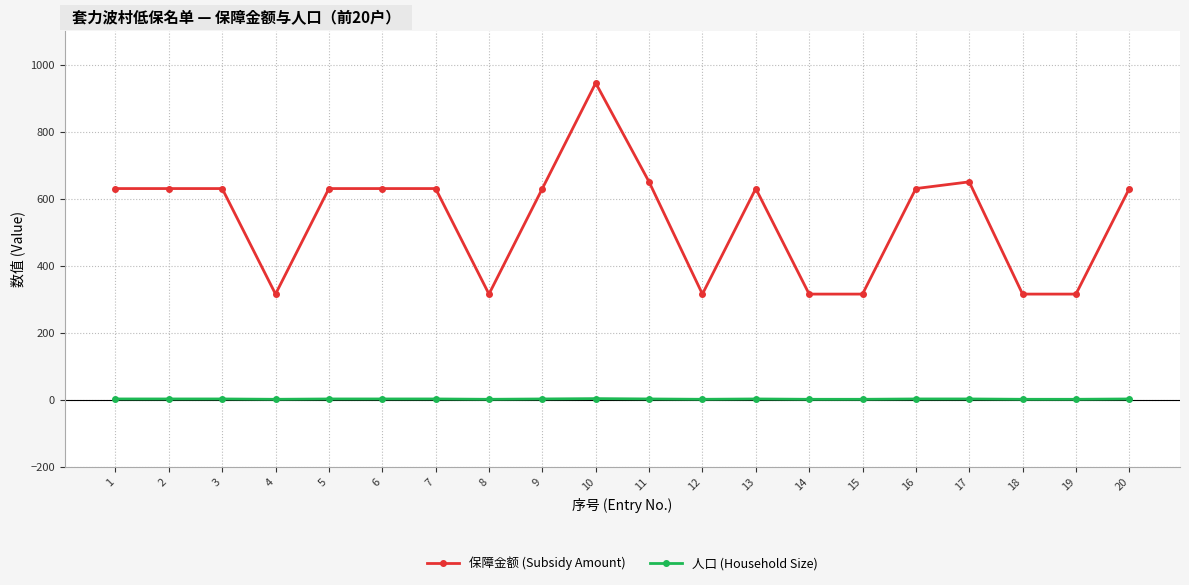

List the series in order of their overall mean, highest first.

保障金额 (Subsidy Amount), 人口 (Household Size)